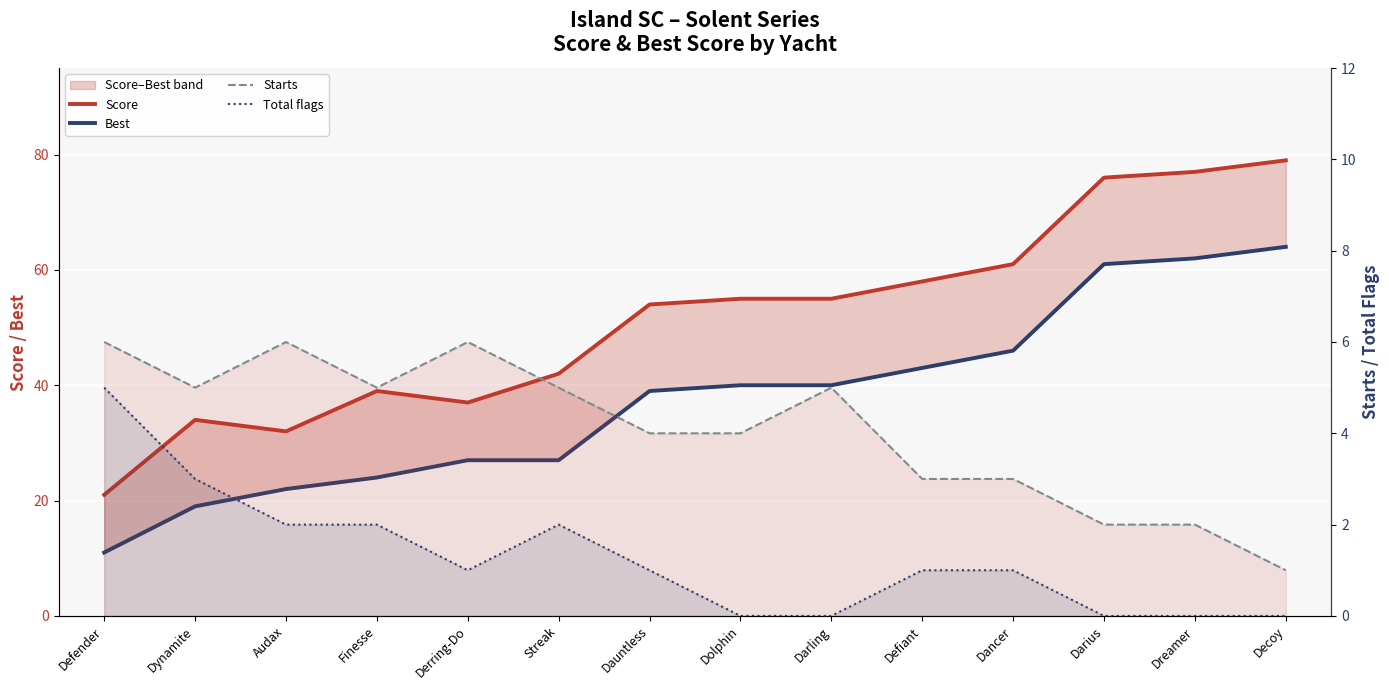

Reading left to right, extract all data points from this chart.

Score: Defender=21	Dynamite=34	Audax=32	Finesse=39	Derring-Do=37	Streak=42	Dauntless=54	Dolphin=55	Darling=55	Defiant=58	Dancer=61	Darius=76	Dreamer=77	Decoy=79
Best: Defender=11	Dynamite=19	Audax=22	Finesse=24	Derring-Do=27	Streak=27	Dauntless=39	Dolphin=40	Darling=40	Defiant=43	Dancer=46	Darius=61	Dreamer=62	Decoy=64
Starts: Defender=6	Dynamite=5	Audax=6	Finesse=5	Derring-Do=6	Streak=5	Dauntless=4	Dolphin=4	Darling=5	Defiant=3	Dancer=3	Darius=2	Dreamer=2	Decoy=1
Total flags: Defender=5	Dynamite=3	Audax=2	Finesse=2	Derring-Do=1	Streak=2	Dauntless=1	Dolphin=0	Darling=0	Defiant=1	Dancer=1	Darius=0	Dreamer=0	Decoy=0